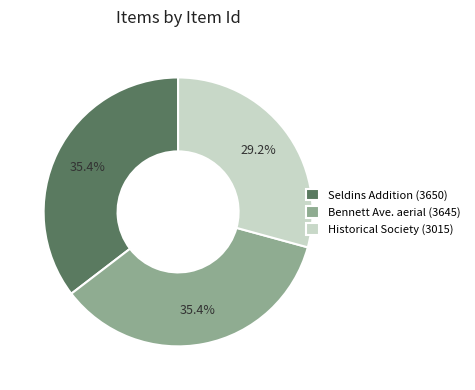

Is it true that Seldins Addition (3650) is 29% of the pie?

False